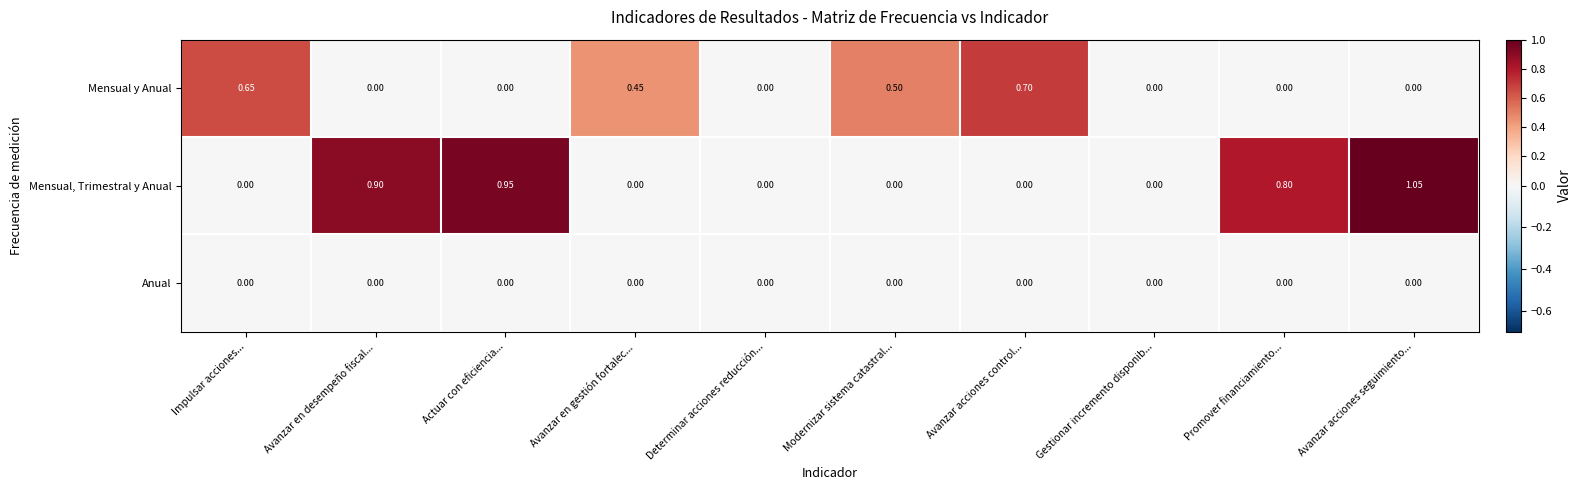

How many data points does each series have?

10